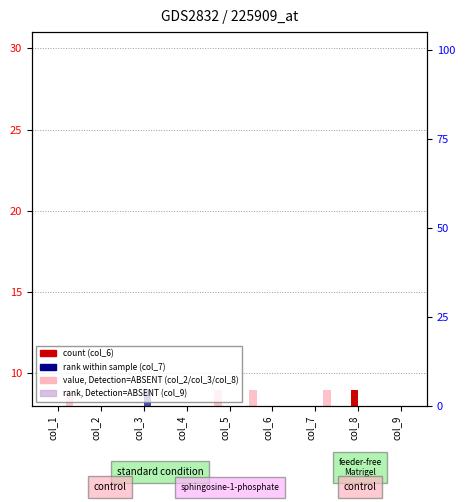

What is the value of the col_6 bar at the 5th from the left?

1